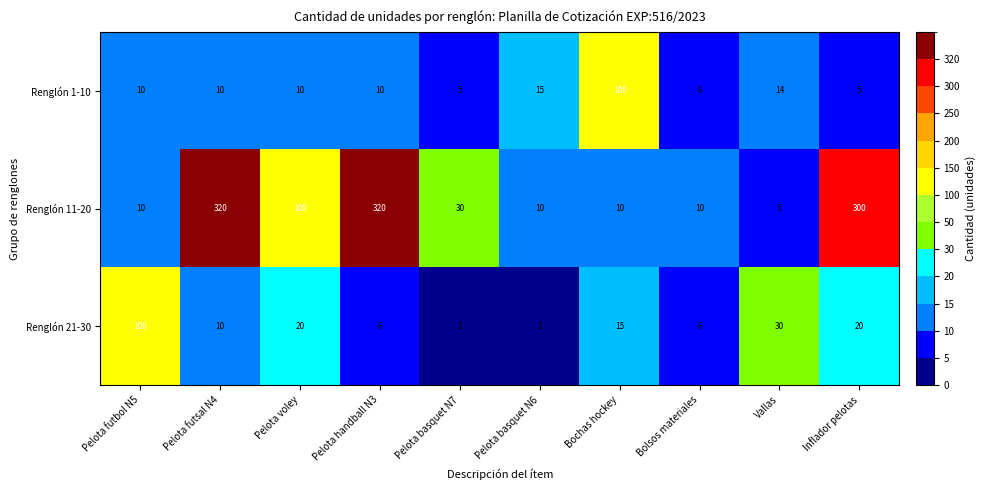

What is the difference between the second highest and minimum values in the Renglón 21-30 series?

28